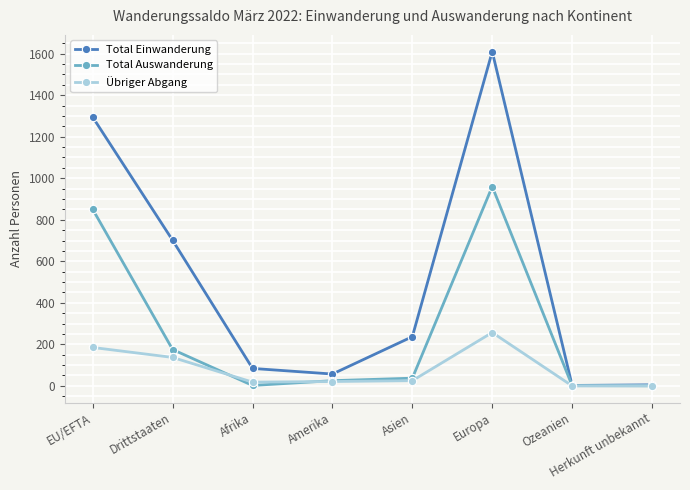

At which category is the sum across all series the highest?

Europa